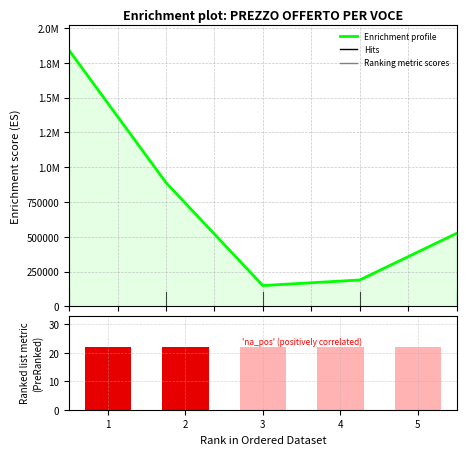

True or false: IVA (%) has a value of 22 at 3.

True